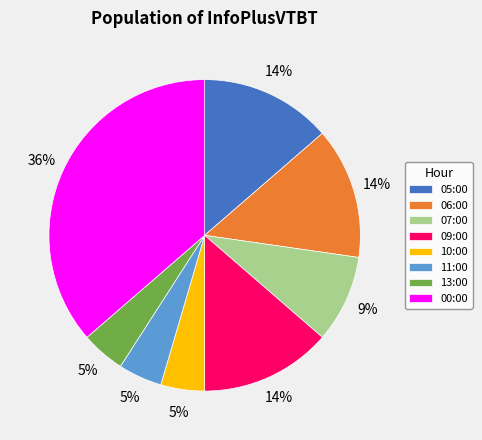

To the nearest percent, what portion does 05:00 represent?

14%